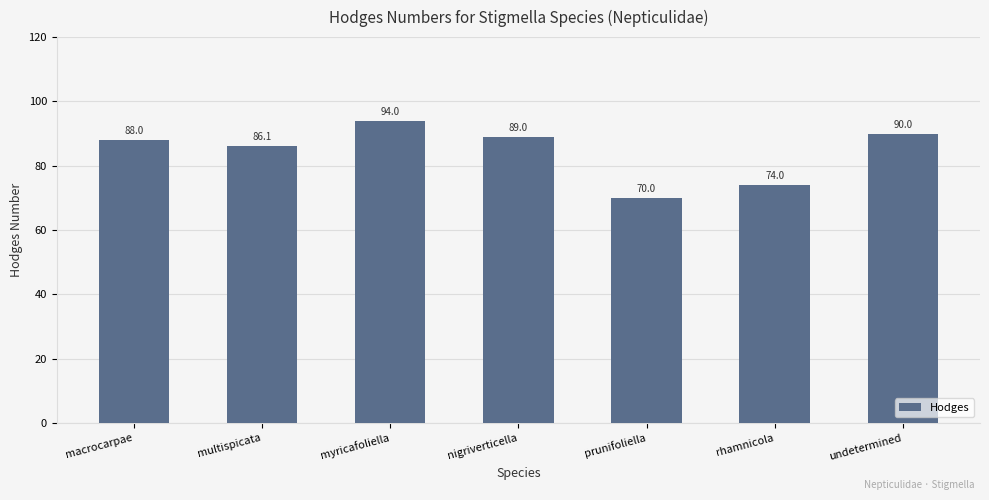

Does the chart contain stacked bars?

No